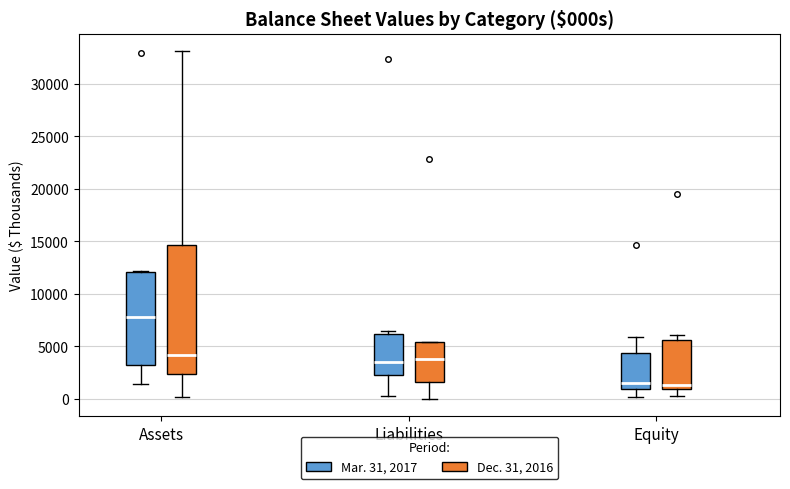

Where is the upper edge of the box for Assets (Mar. 31, 2017) on the y-axis? The values are not printed on the chart, so give them approximately, as read against the axis.

12000